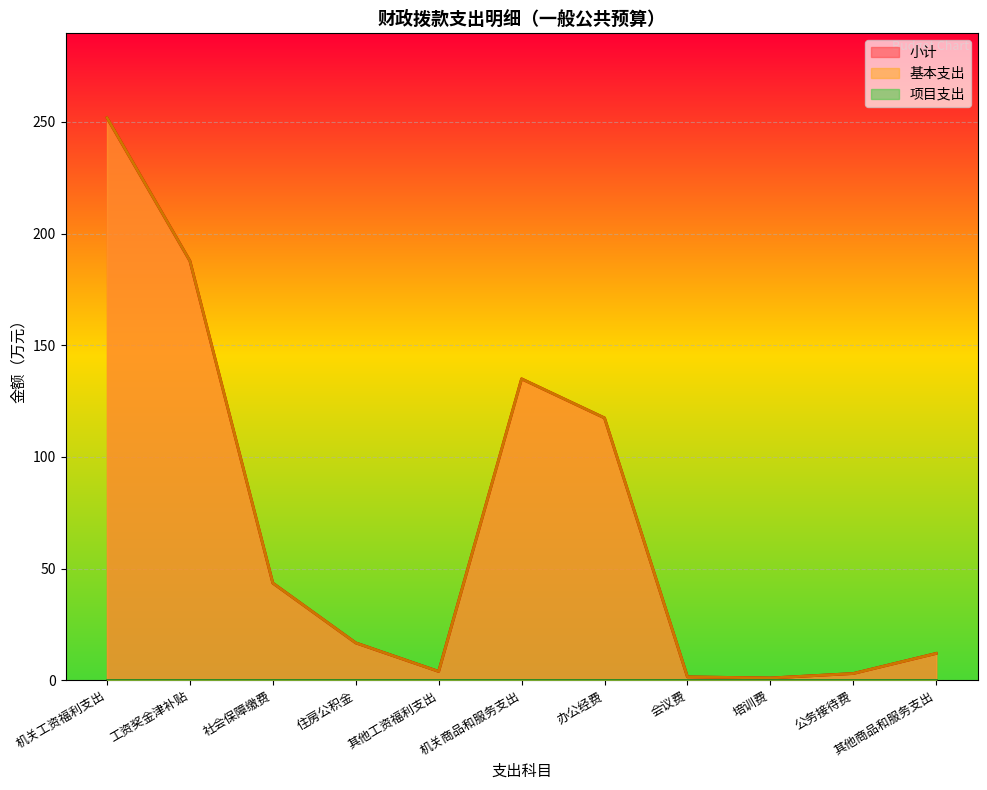

What position from the right is 工资奖金津补贴?

10